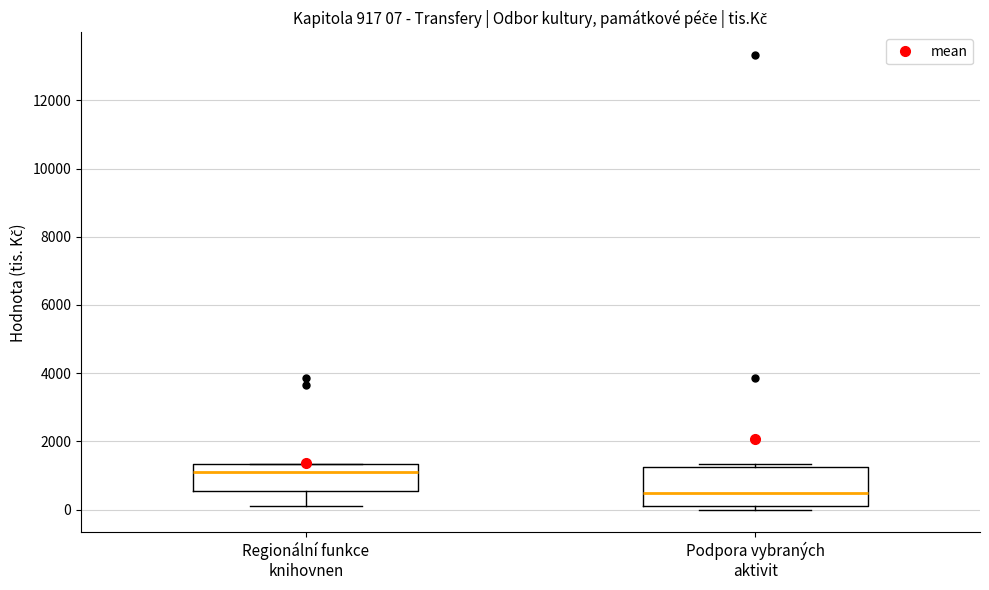

Which box has the lowest median line?

Podpora vybraných aktivit